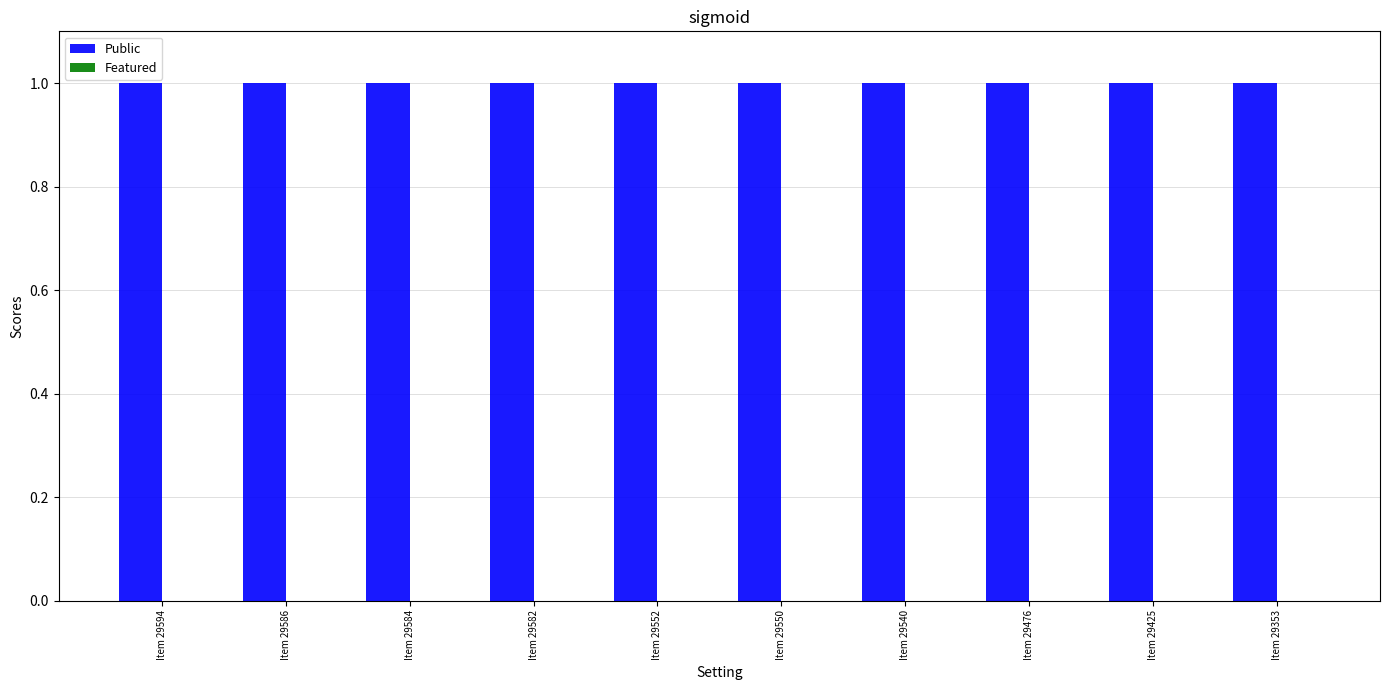

At Item 29586, list the series in order from smallest to largest.

Featured, Public